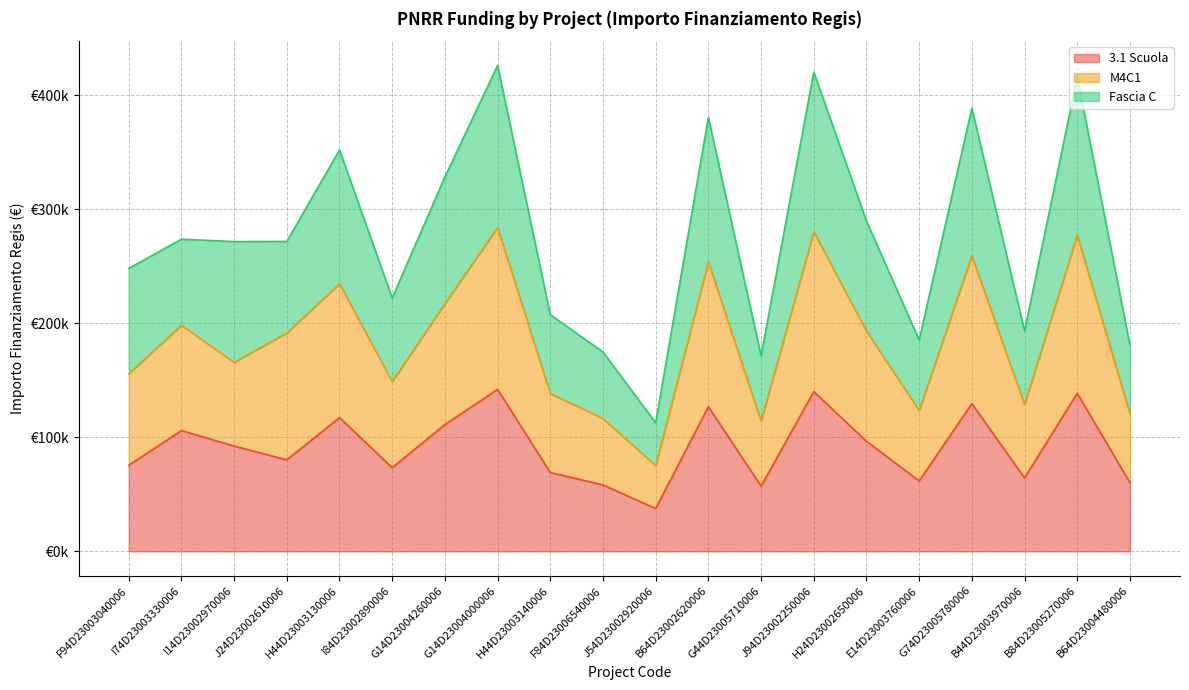

How many interior local valleys does the M4C1 series have?

6